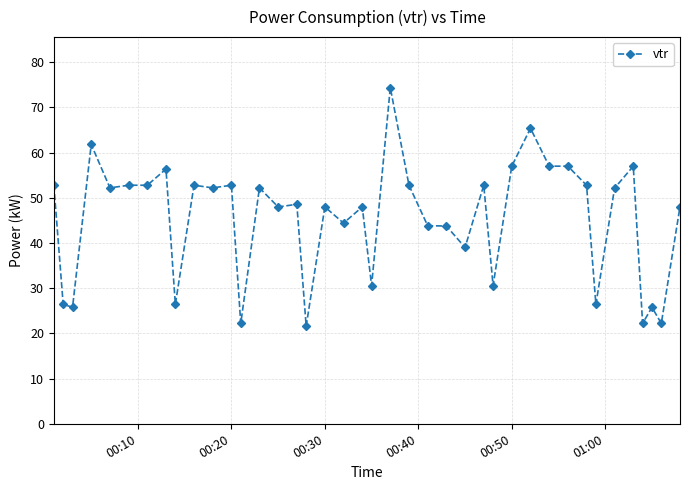

What is the value of the 31st point from the left?

57.0